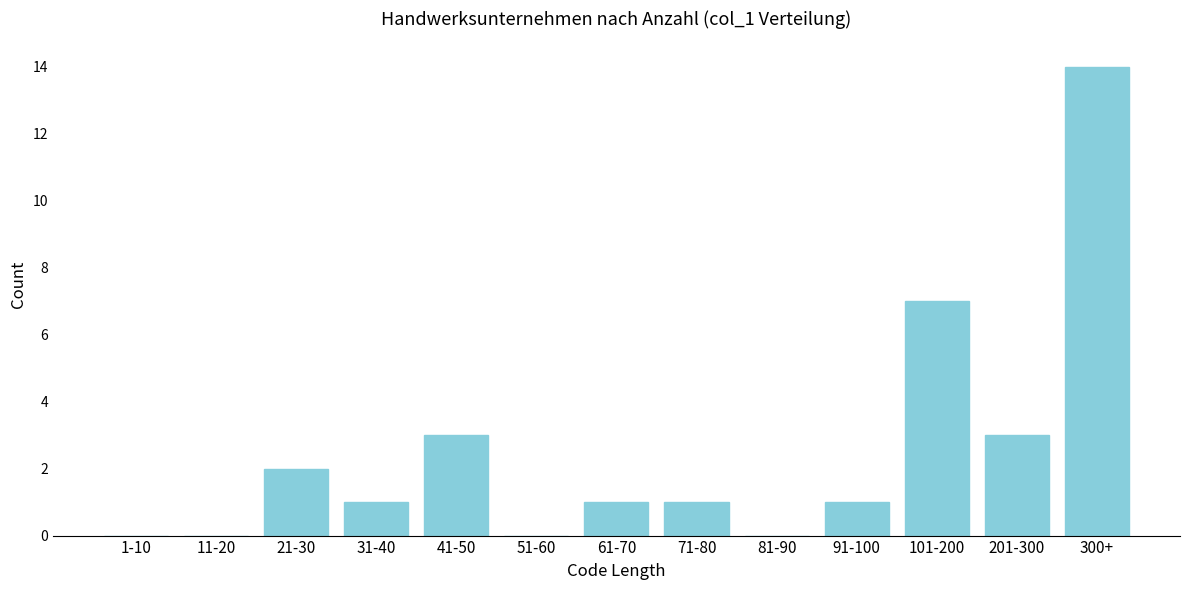

Reading right to left, what are all the values shown in this chart?

300+=14	201-300=3	101-200=7	91-100=1	81-90=0	71-80=1	61-70=1	51-60=0	41-50=3	31-40=1	21-30=2	11-20=0	1-10=0